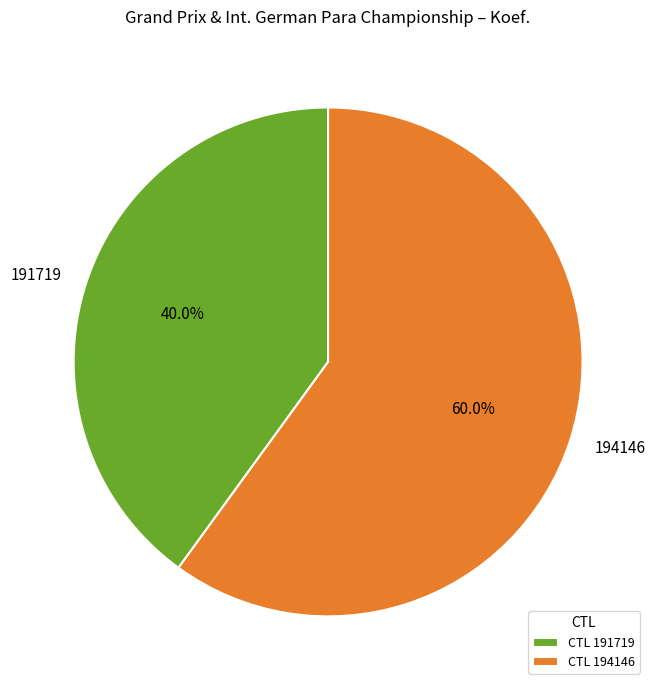

How many segments does this pie chart have?

2